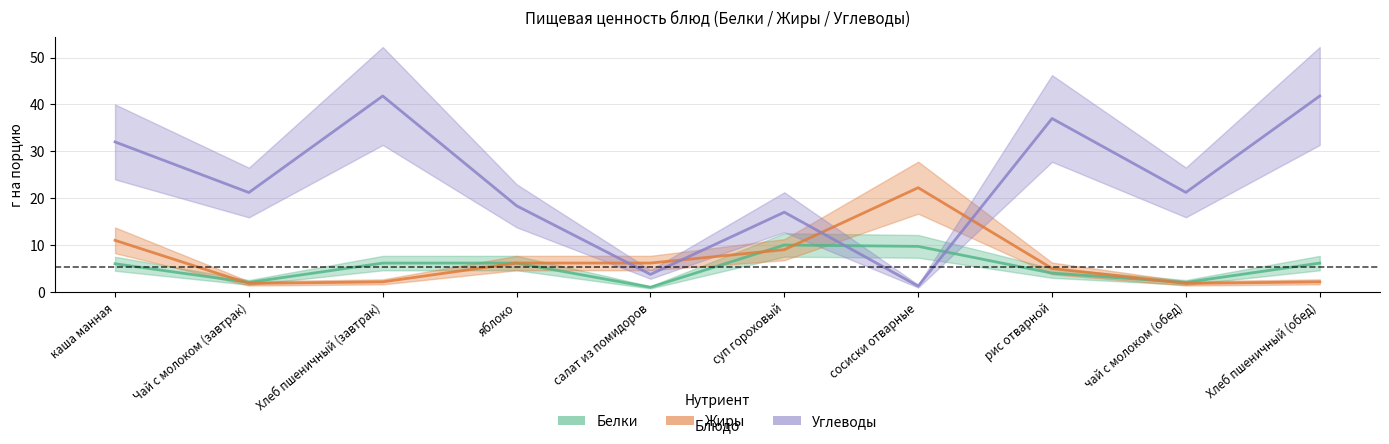

What are all the series names shown in the legend?

Белки, Жиры, Углеводы